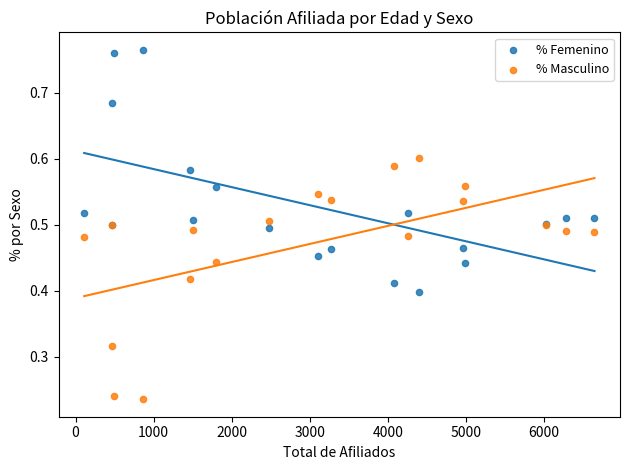

Which series contains the highest Y value?

% Femenino